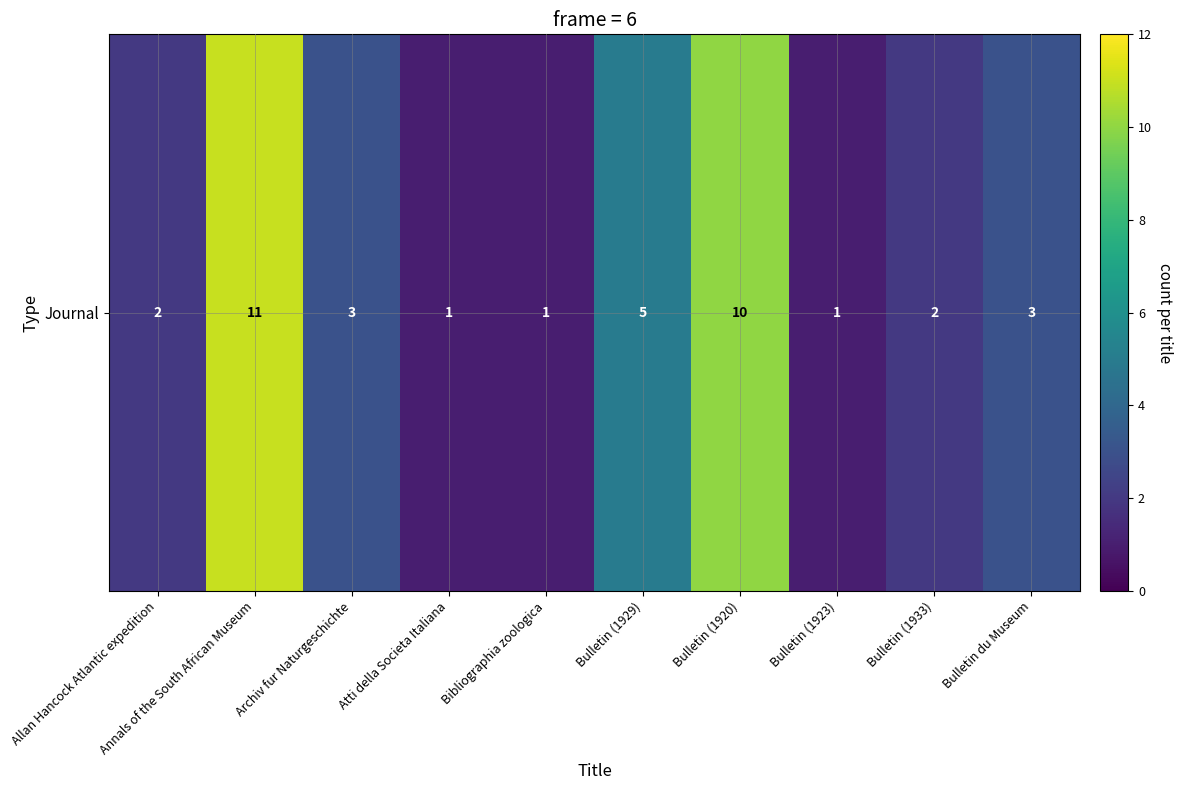

Which category has the lowest value across all series?

Atti della Societa Italiana